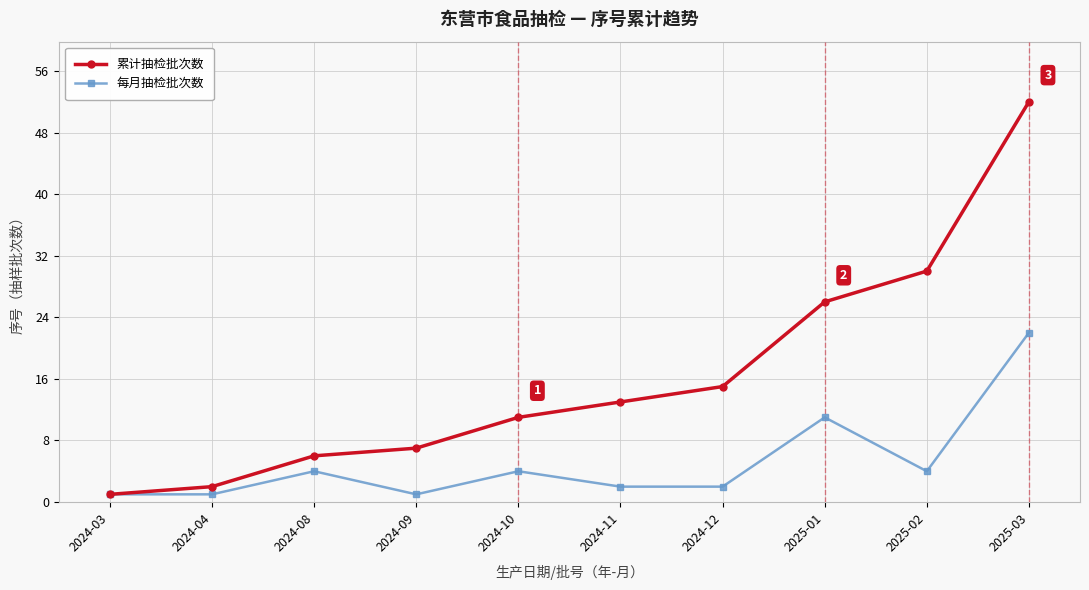

How many lines are shown in the chart?

2